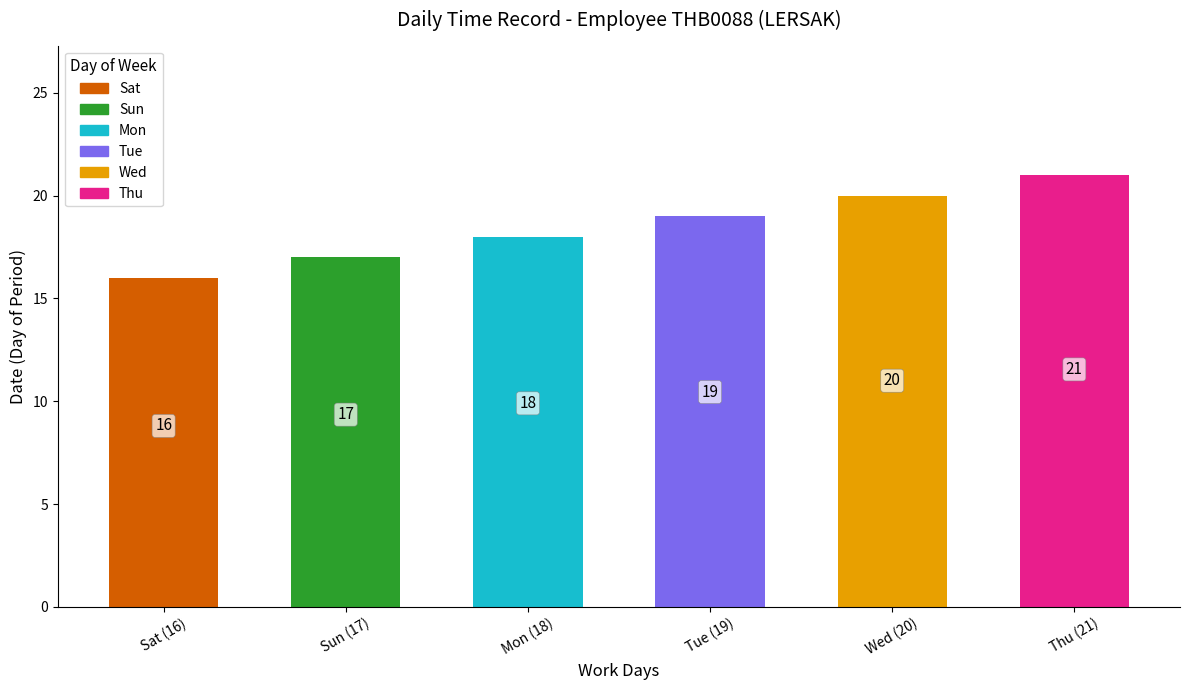

What is the ratio of the value at Sat (16) to the value at Thu (21)?

0.8